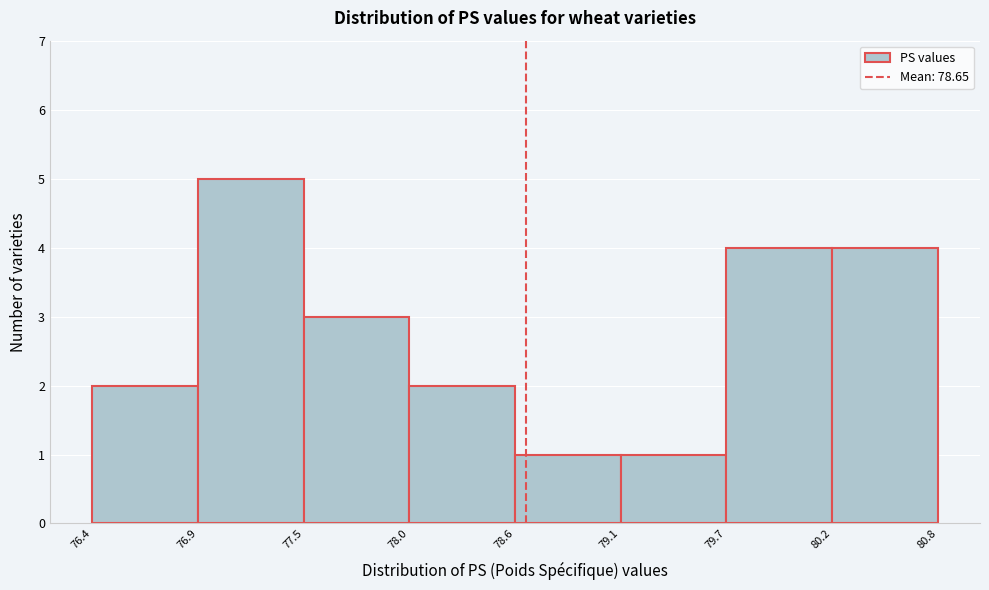

Over which range of the x-axis is the bar tallest?

76.9 to 77.5